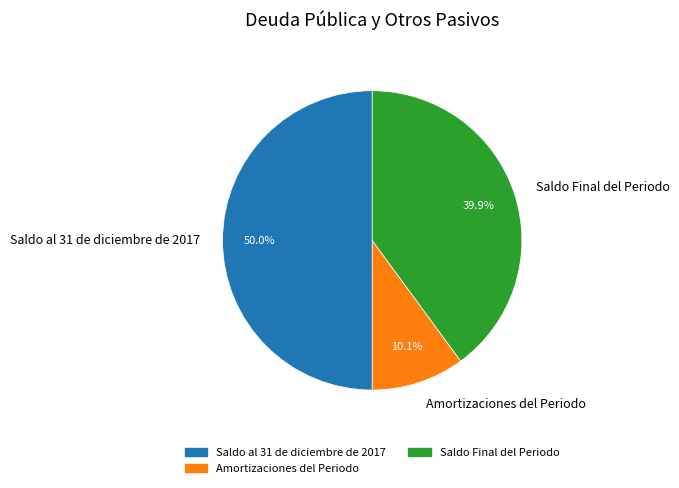

Do Amortizaciones del Periodo and Saldo al 31 de diciembre de 2017 together represent more than half of the pie?

Yes